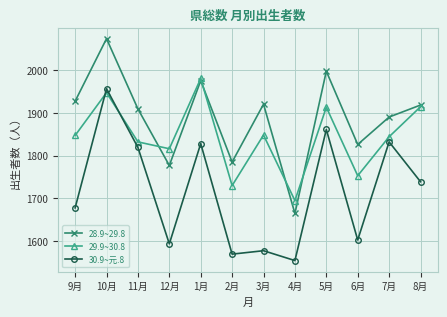

True or false: 30.9~元.8 and 28.9~29.8 cross at least once.

False